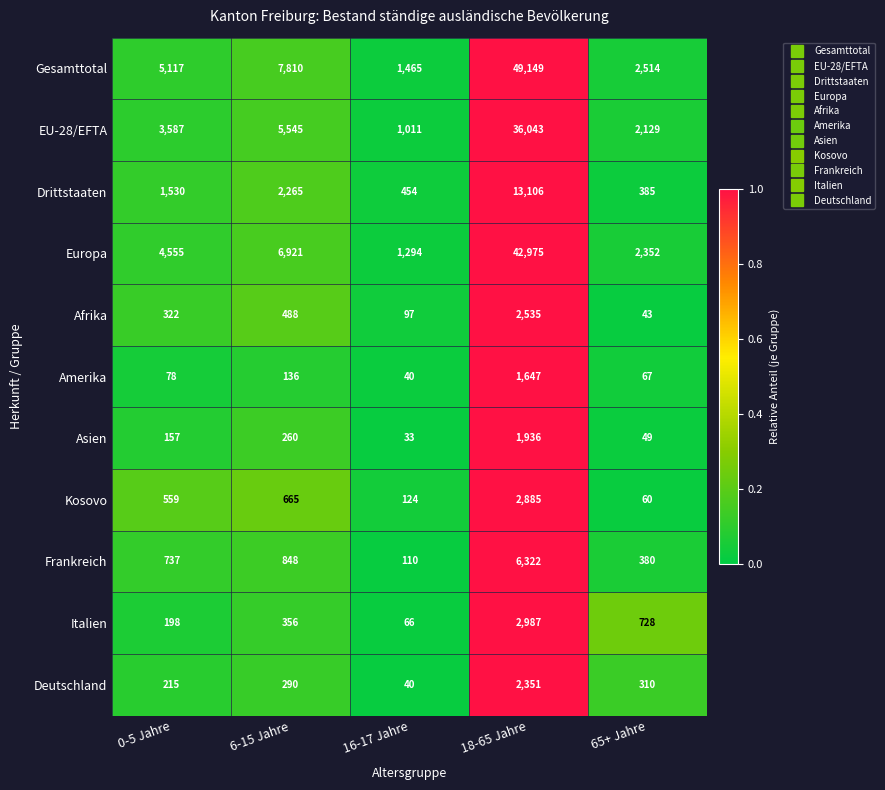

At which category is the sum across all series the highest?

18-65 Jahre